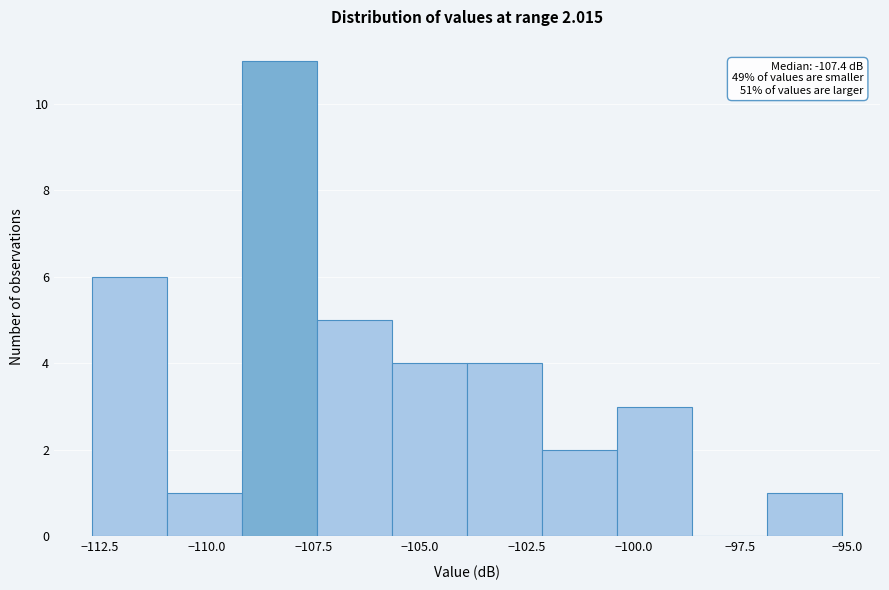

Read against the x-axis, roughly where is the centre of the tallest bar?

-108.5